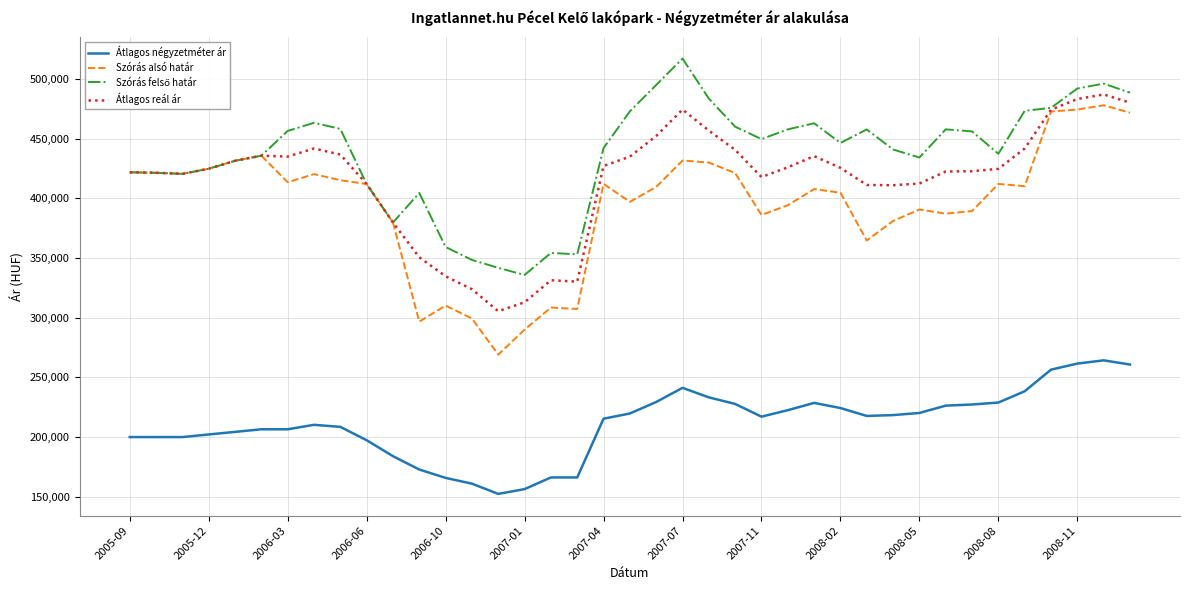

True or false: Átlagos reál ár and Átlagos négyzetméter ár intersect in this chart.

False